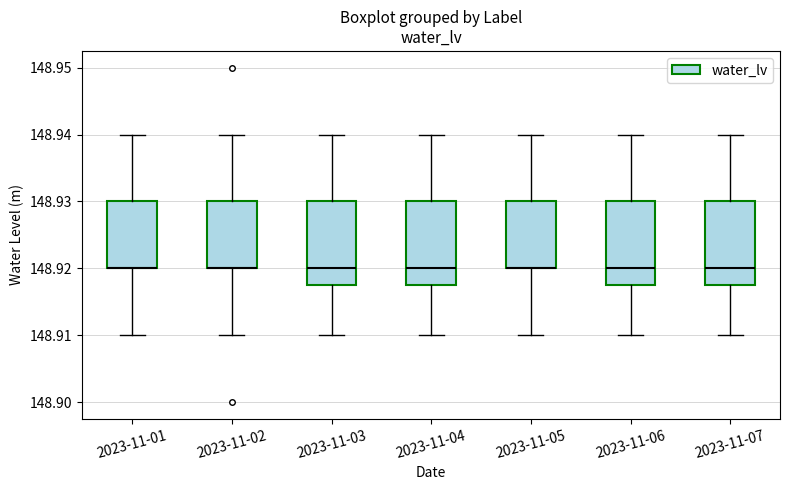

Reading left to right, transcribe this box plot: for each box, give where its median line is, the range the box spans, and where its two whiskers end, as read against the y-axis. The values are not printed on the chart, so give them approximately, as read against the axis.

2023-11-01: median 148.920 (drawn on the box's lower edge), box 148.920 to 148.930, whiskers 148.910 to 148.940
2023-11-02: median 148.920 (drawn on the box's lower edge), box 148.920 to 148.930, whiskers 148.910 to 148.940
2023-11-03: median 148.920, box 148.918 to 148.930, whiskers 148.910 to 148.940
2023-11-04: median 148.920, box 148.918 to 148.930, whiskers 148.910 to 148.940
2023-11-05: median 148.920 (drawn on the box's lower edge), box 148.920 to 148.930, whiskers 148.910 to 148.940
2023-11-06: median 148.920, box 148.918 to 148.930, whiskers 148.910 to 148.940
2023-11-07: median 148.920, box 148.918 to 148.930, whiskers 148.910 to 148.940